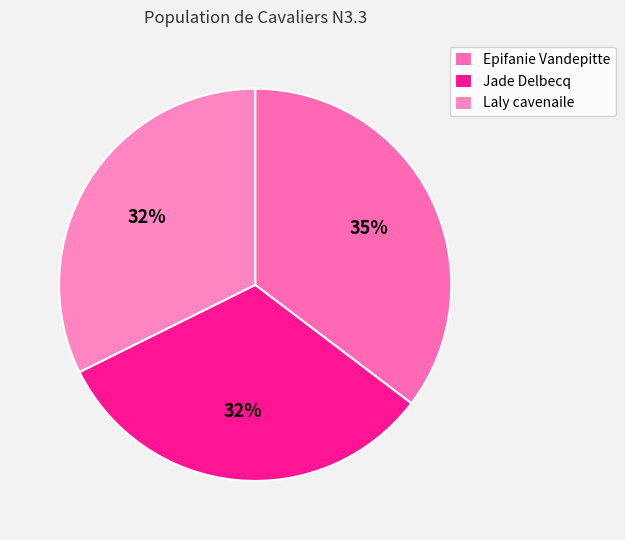

Does Jade Delbecq account for over 50% of the chart?

No